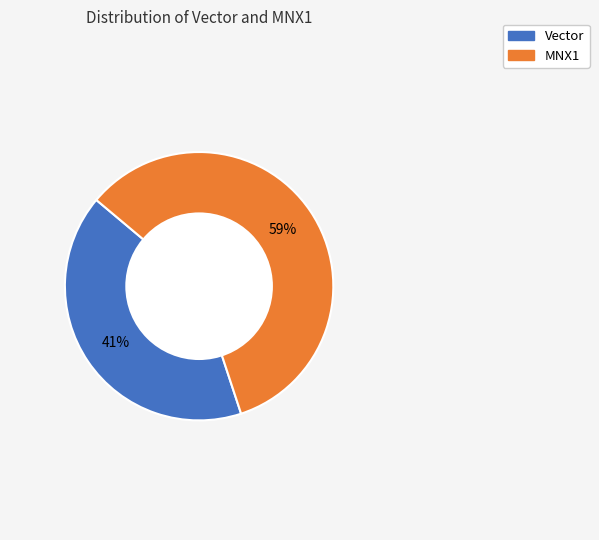

To the nearest percent, what is the difference between the MNX1 and Vector slice percentages?

18%